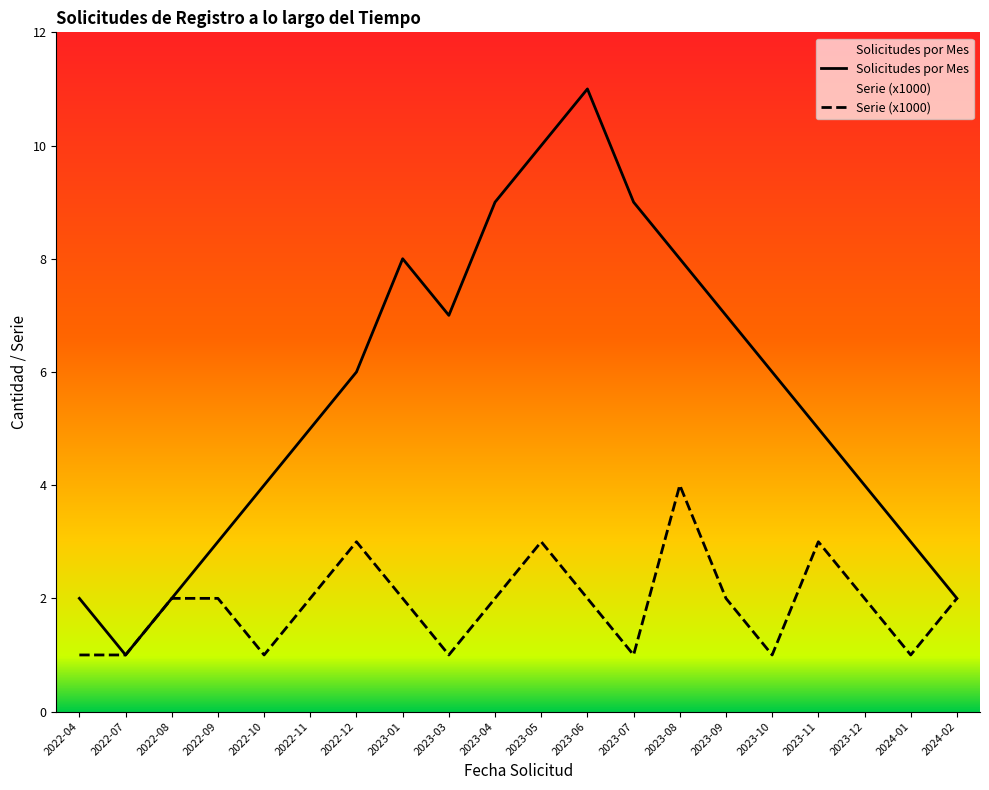

What are all the series names shown in the legend?

Solicitudes por Mes, Serie (x1000)